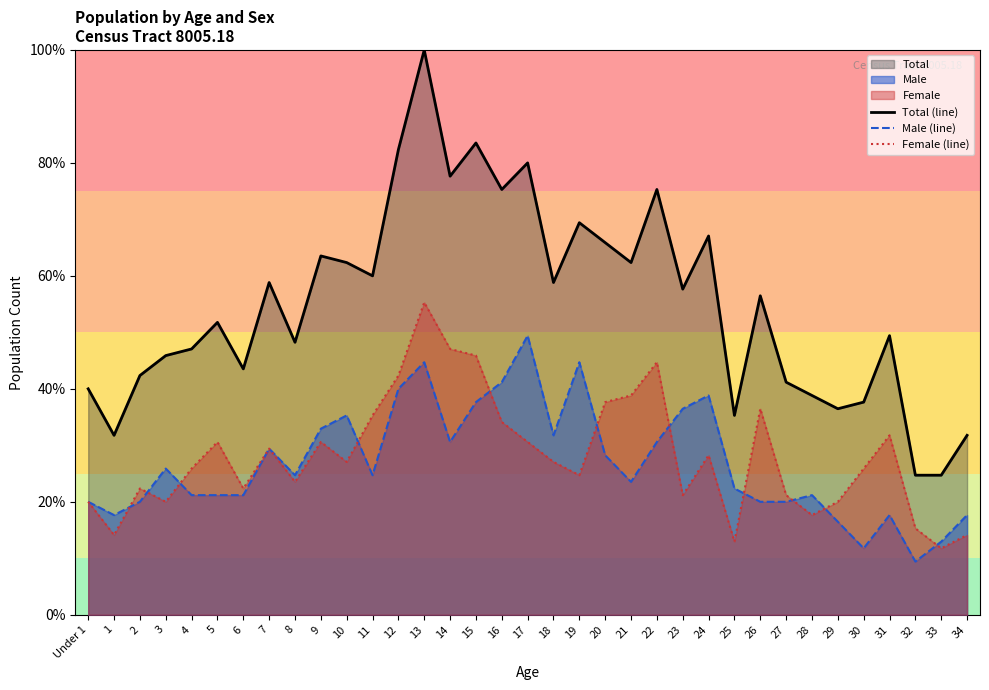

Rank the categories by Female (line) value from lowest to highest.

33, 25, 1, 34, 32, 28, Under 1, 3, 29, 23, 27, 2, 6, 8, 19, 4, 30, 10, 18, 24, 7, 5, 9, 17, 31, 16, 11, 26, 20, 21, 12, 22, 15, 14, 13